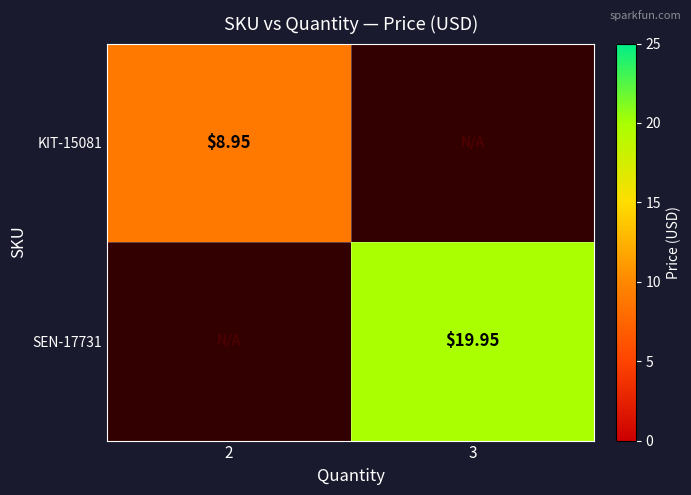

Is it true that SEN-17731 equals 0.0 at 2?

True